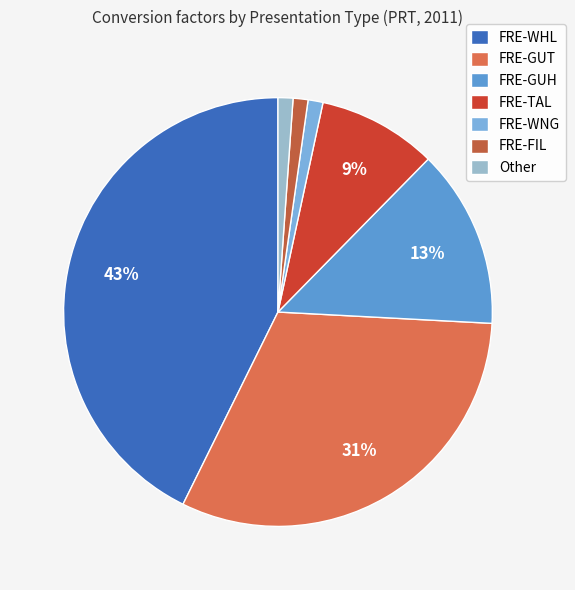

Count the number of slices in the pie.

7